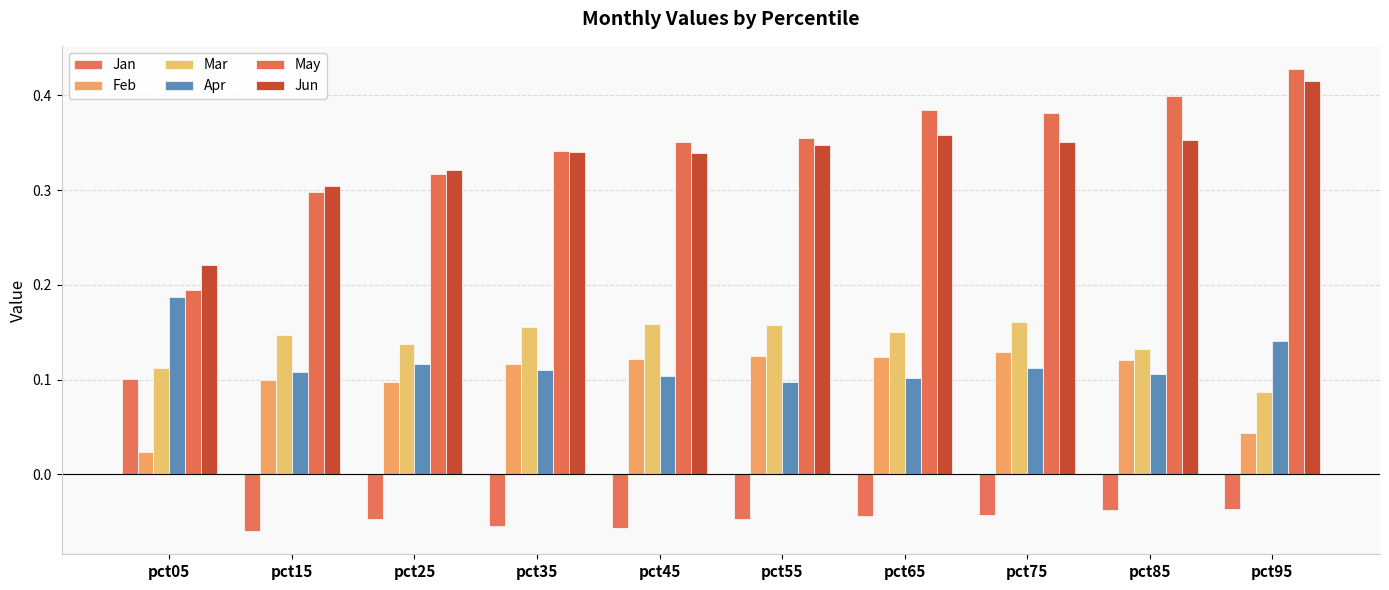

How many categories are shown in the chart?

10